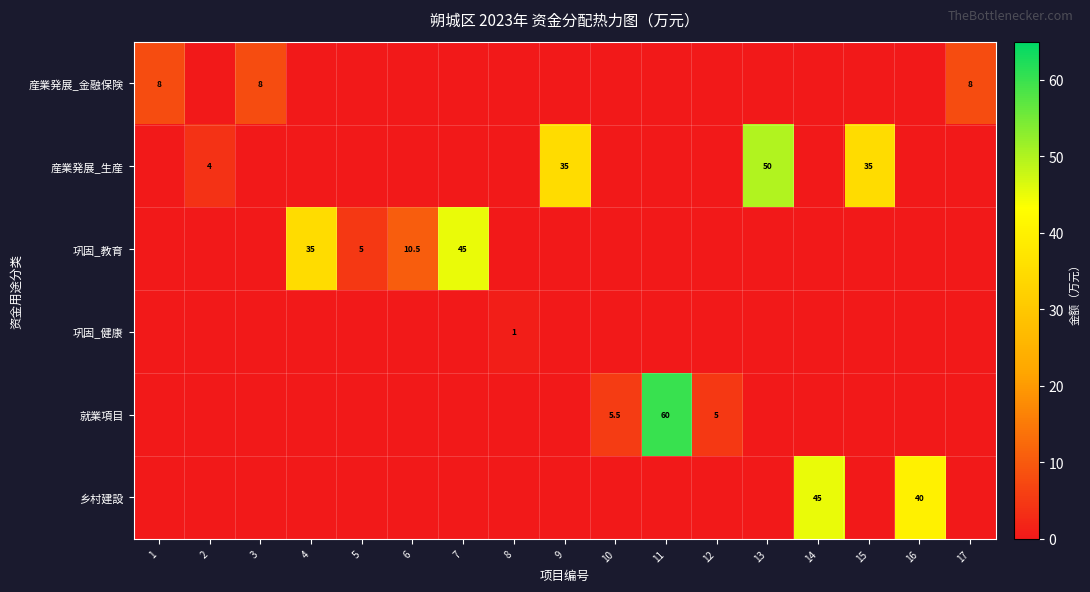

The 産業発展_生産 series shows 35.0 at 9. True or false?

True